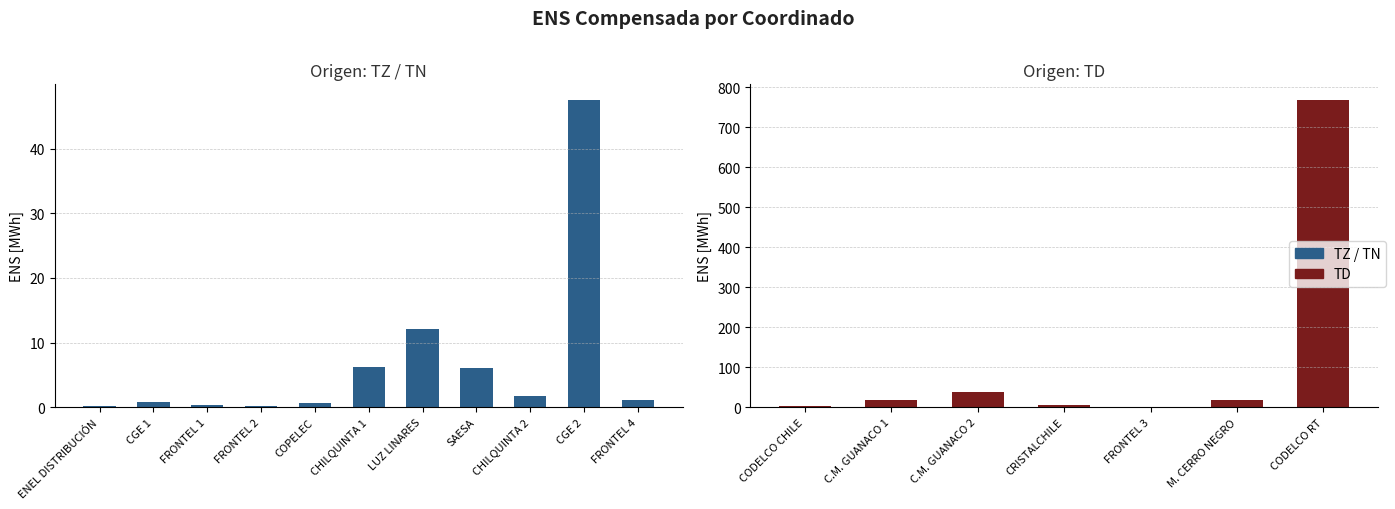

At which category does the chart reach its minimum across all series?

FRONTEL_3